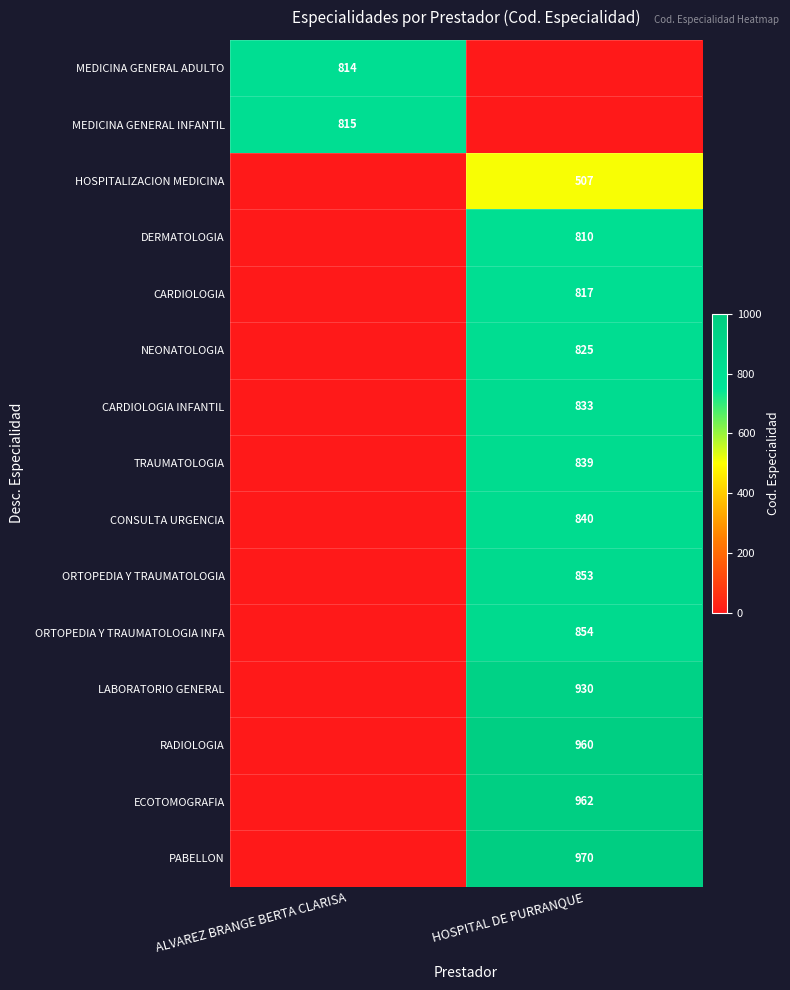

Is it true that MEDICINA GENERAL INFANTIL equals 492 at ALVAREZ BRANGE BERTA CLARISA?

False